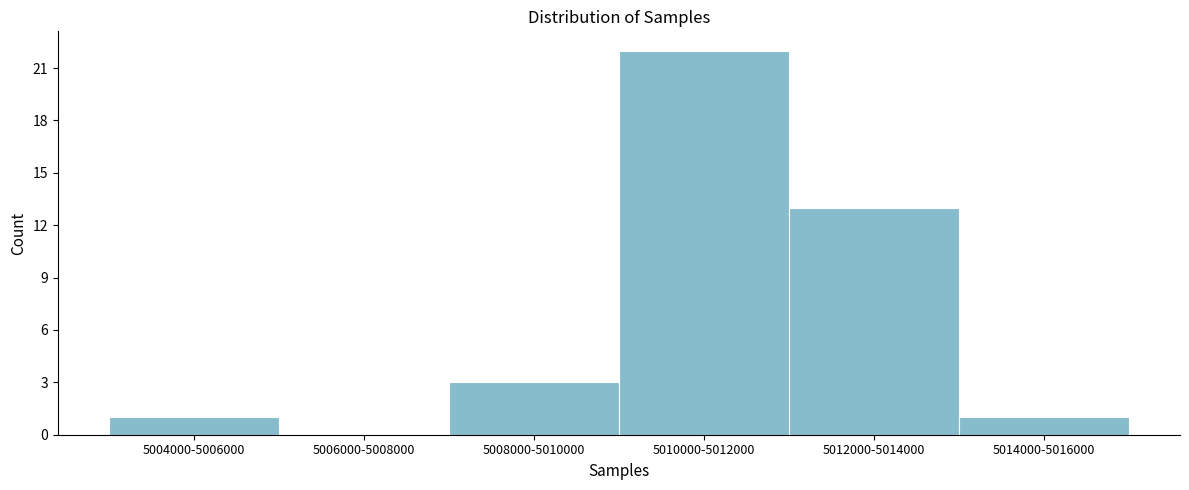

Reading left to right, extract all data points from this chart.

5004000-5006000=1	5006000-5008000=0	5008000-5010000=3	5010000-5012000=22	5012000-5014000=13	5014000-5016000=1